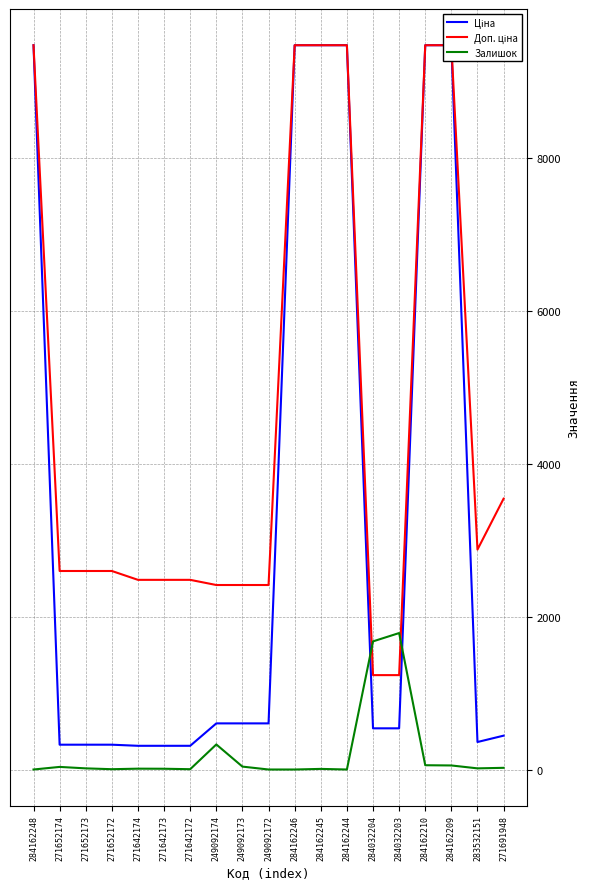

How many lines are shown in the chart?

3